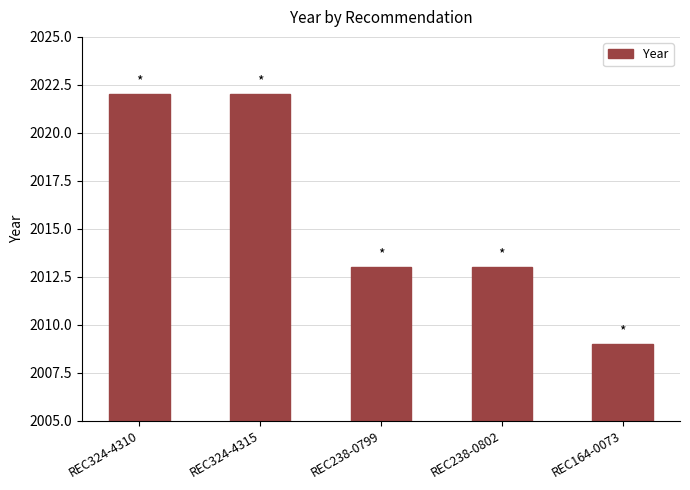

What is the label of the 5th bar from the left?

REC164-0073